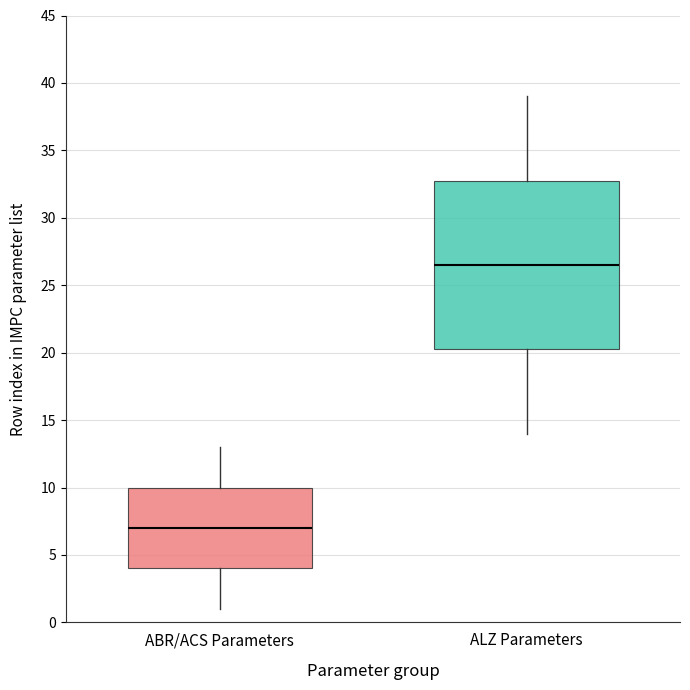

Reading left to right, read every box against the y-axis: the position of its median line, the range the box covers, and the ends of its whiskers. The values are not printed on the chart, so give them approximately, as read against the axis.

ABR/ACS Parameters: median 7.0, box 4.0 to 10.0, whiskers 1.0 to 13.0
ALZ Parameters: median 26.5, box 20.5 to 33.0, whiskers 14.0 to 39.0